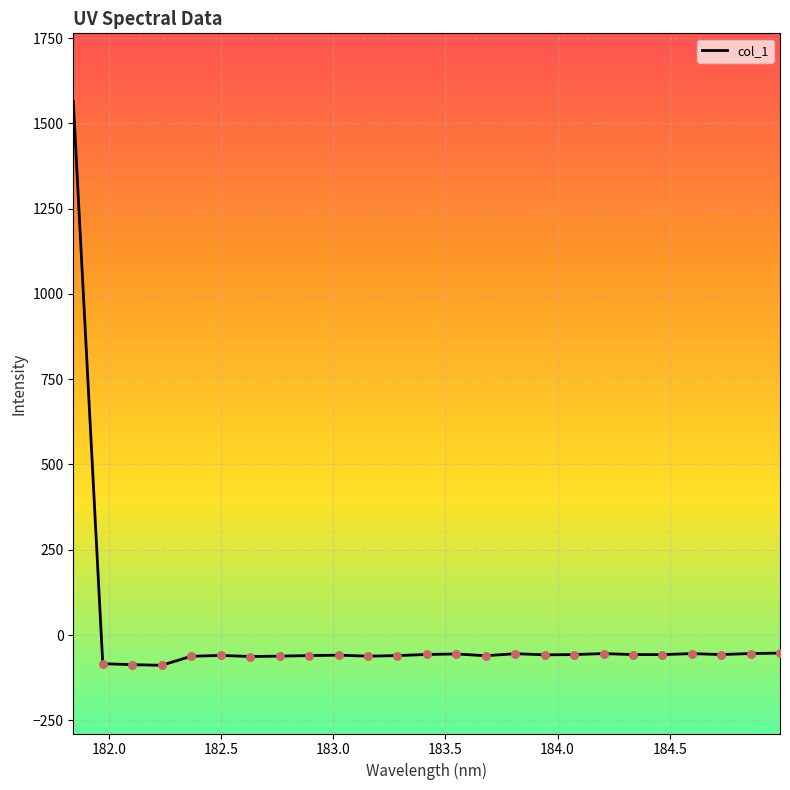

What is the minimum value shown in the chart?

-88.6